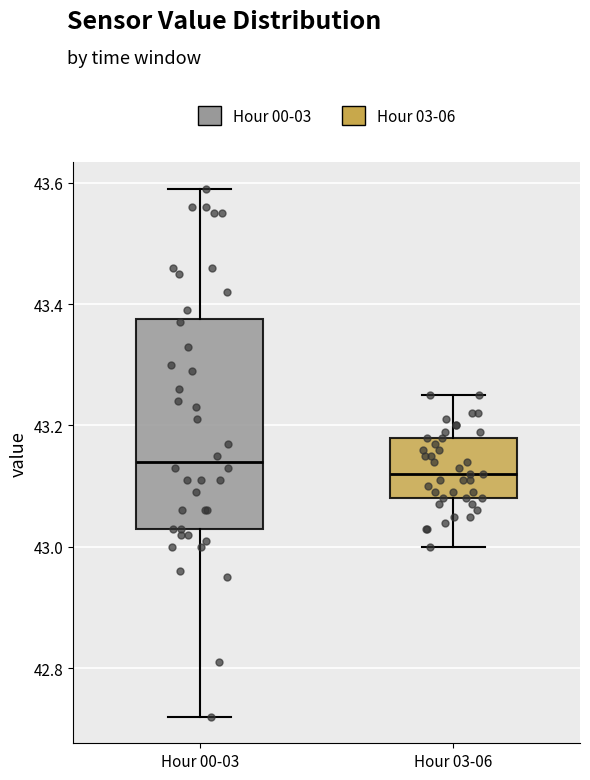

Comparing the boxes themselves (not the whiskers), which one is the tallest?

Hour 00-03